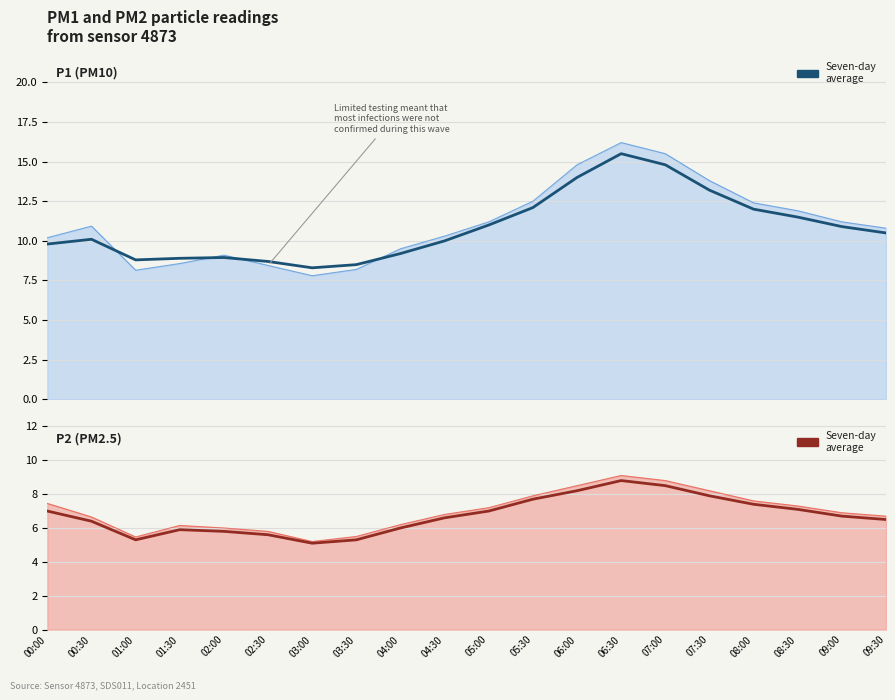

What is the label of the 2nd point from the right?

09:00